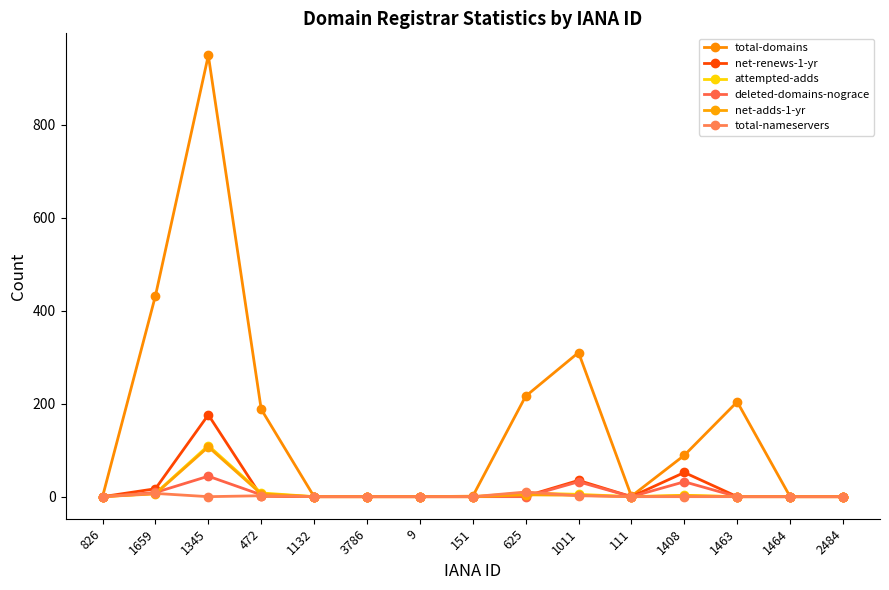

The total-nameservers series shows 5 at 1132. True or false?

False